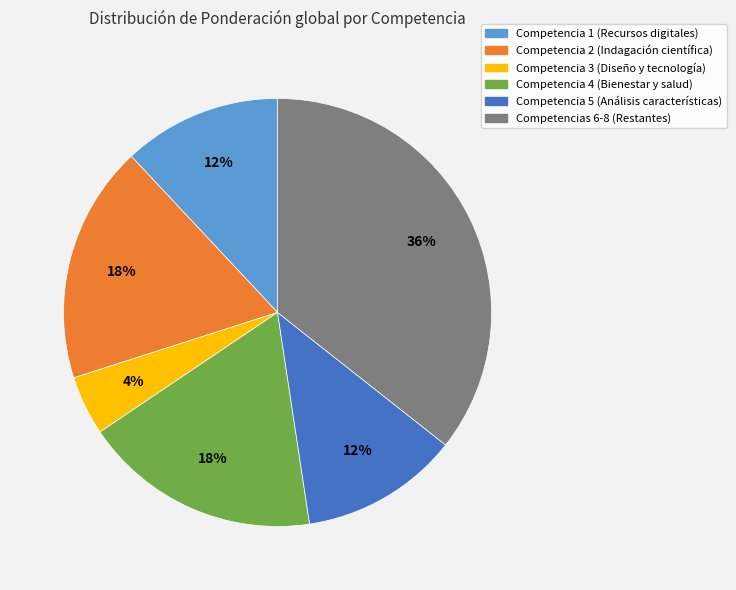

To the nearest percent, what is the difference between the Competencia 1 (Recursos digitales) and Competencias 6-8 (Restantes) slice percentages?

24%